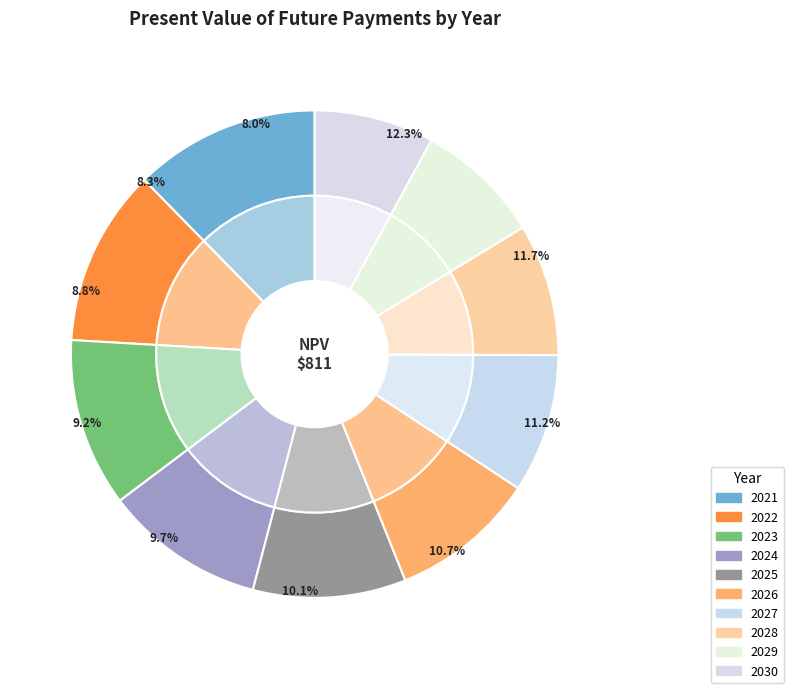

To the nearest percent, what is the combined percentage of 2029 and 2026?

18%